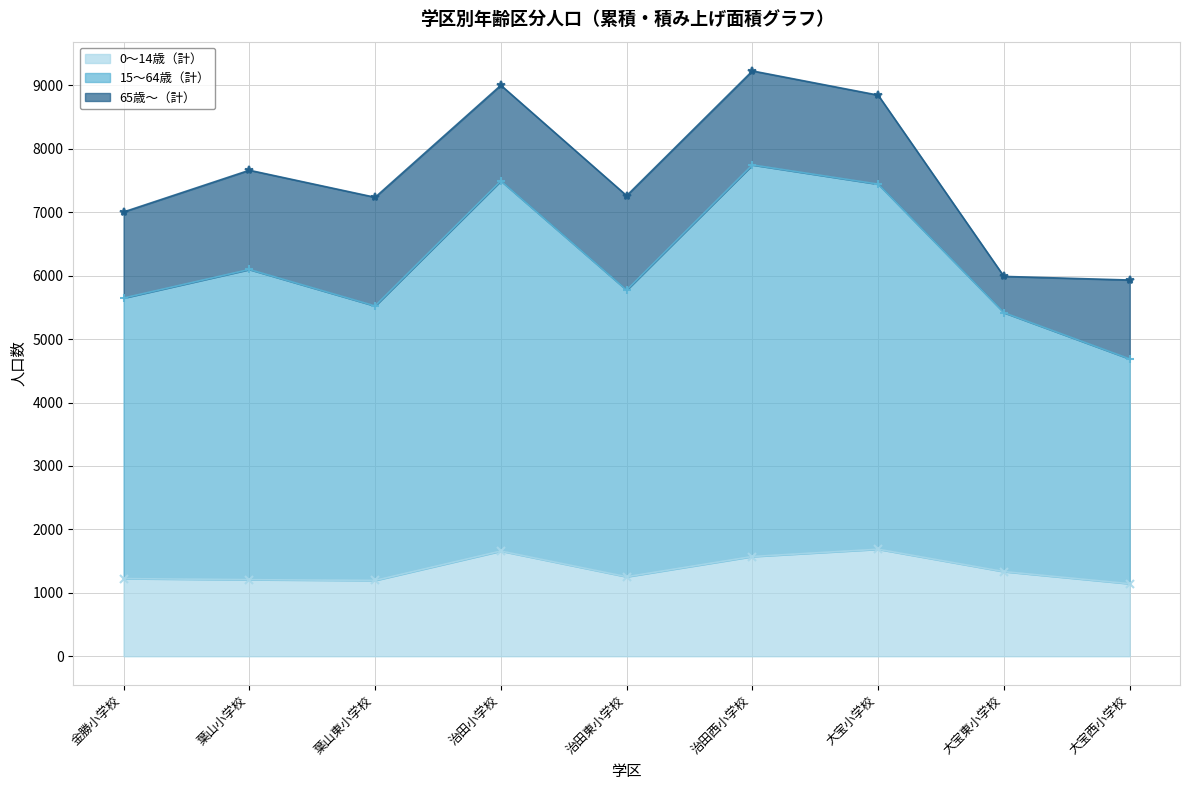

In 15～64歳（計）, how many points are higher than both neighbors (excluding endpoints)?

3